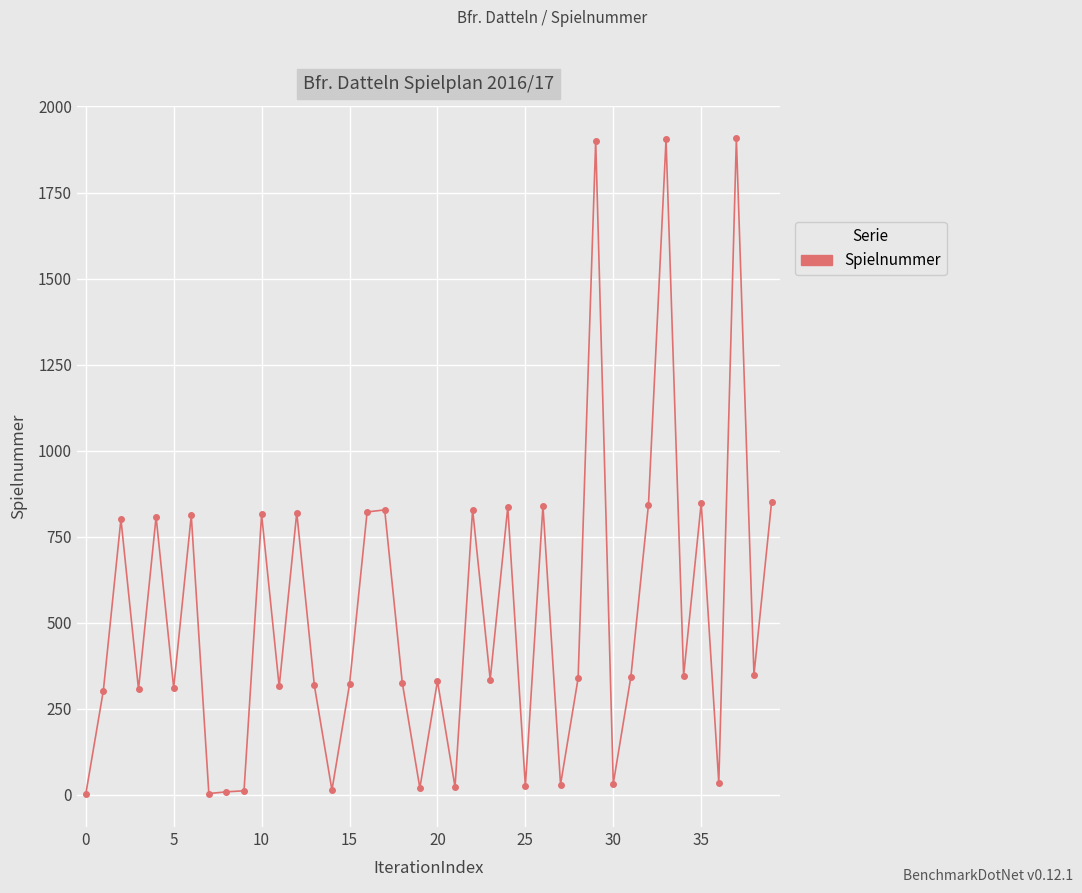

What is the sum of all values?

20915